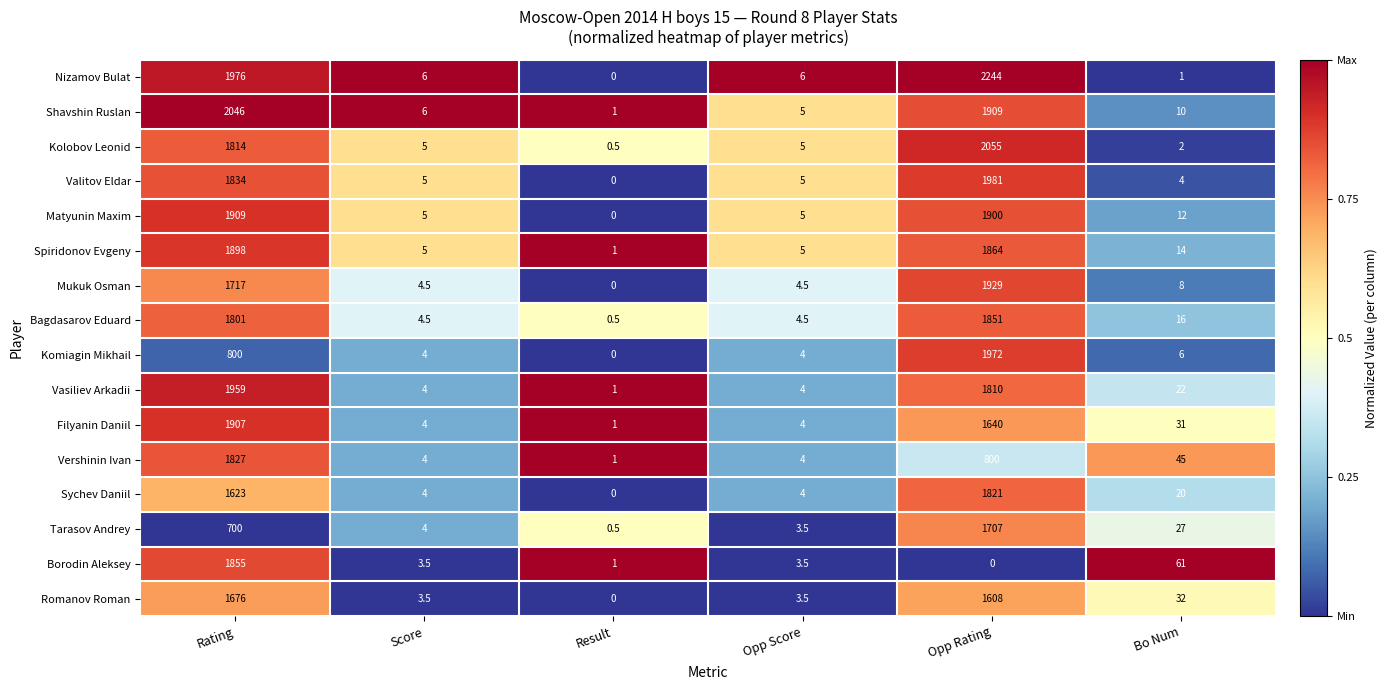

What is the difference between the highest and lowest values at Score?

2.5